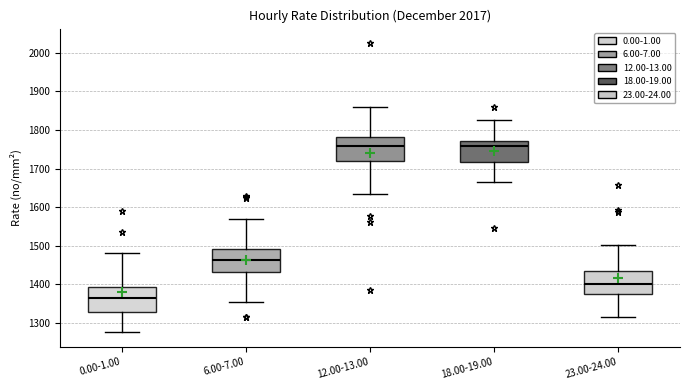

Where does the upper whisker of the box for 0.00-1.00 end on the y-axis? The values are not printed on the chart, so give them approximately, as read against the axis.

1480